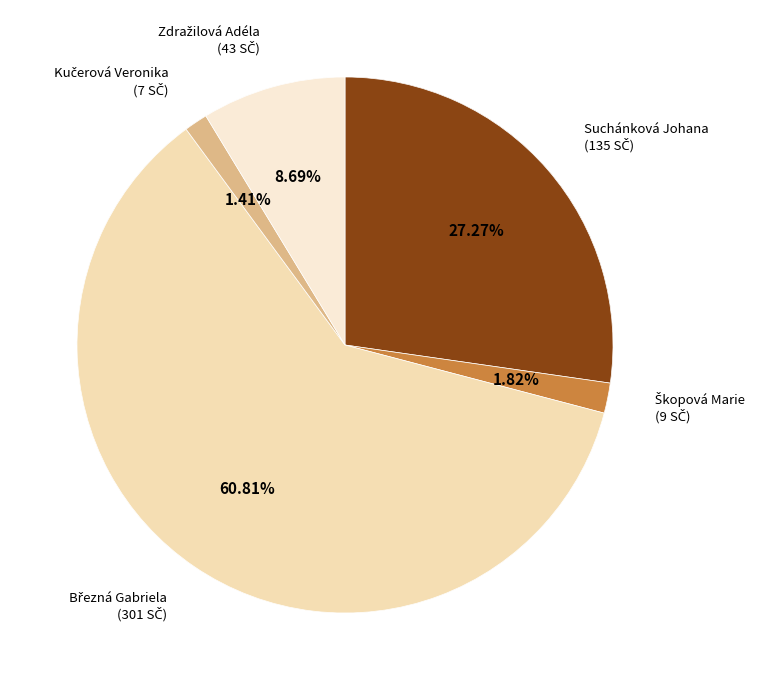

Combined, do Suchánková Johana and Škopová Marie account for over 50%?

No